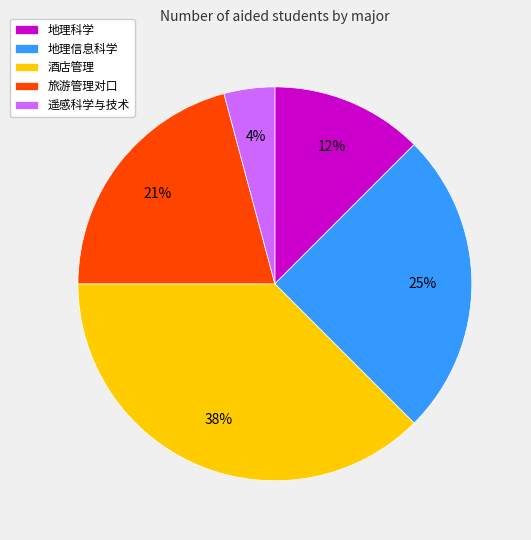

Which category has the smallest portion of the pie?

遥感科学与技术